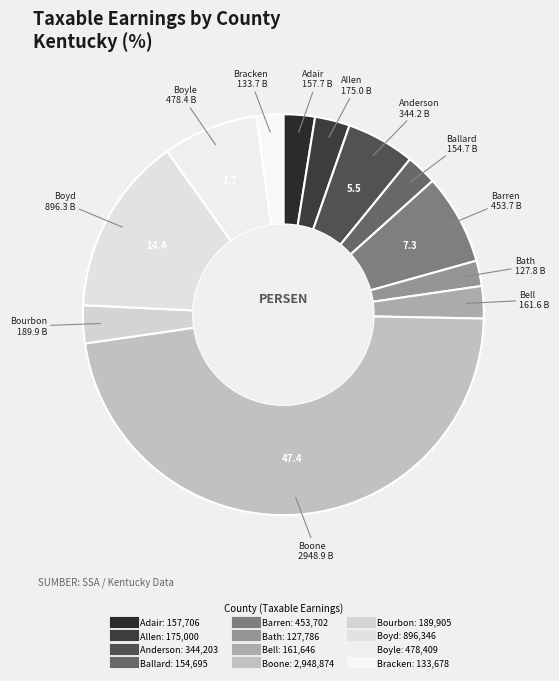

How many segments does this pie chart have?

12